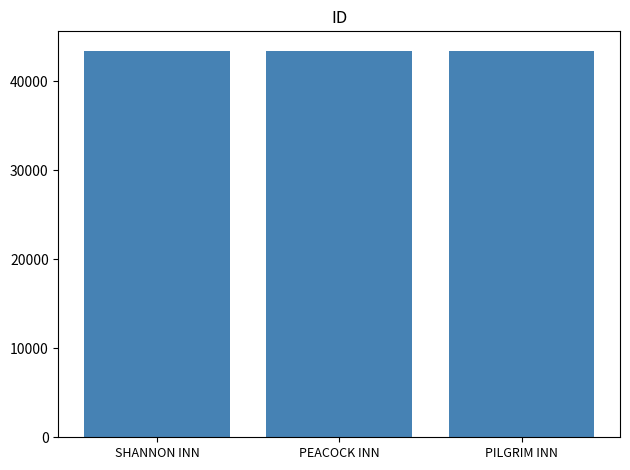

The chart shows a value of 43378 at SHANNON INN. True or false?

True